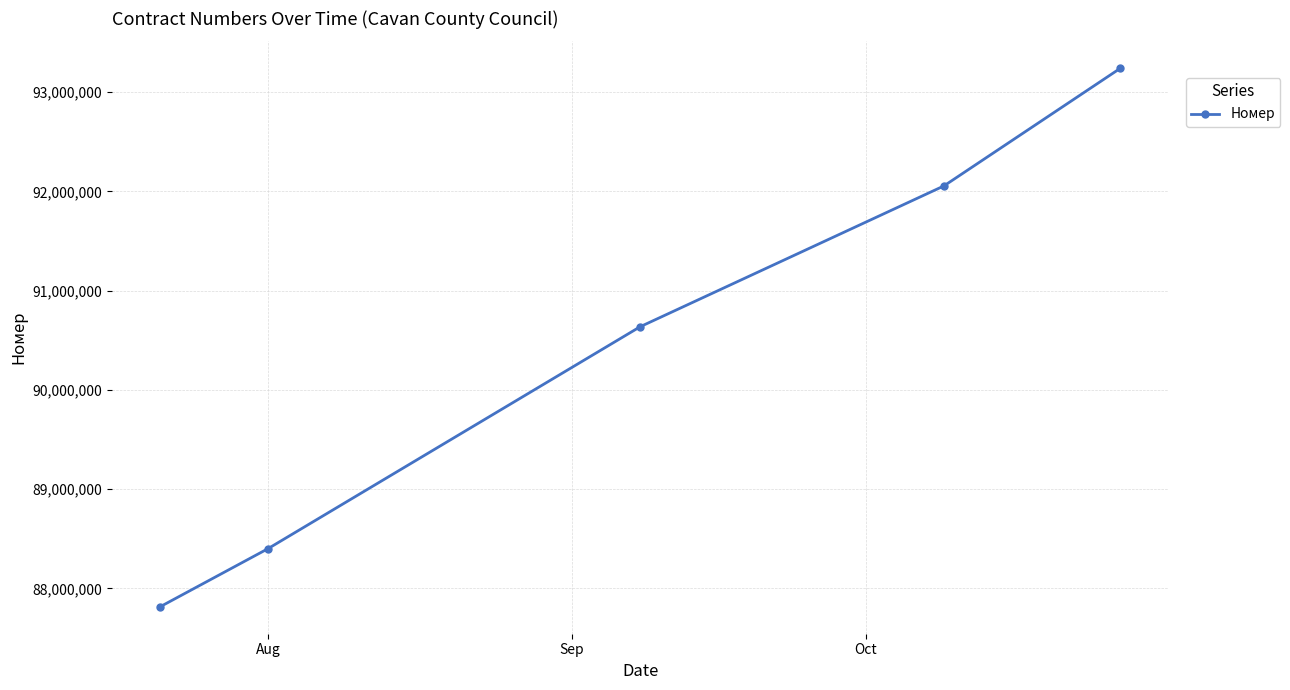

What is the difference between the maximum and minimum values?

5425413